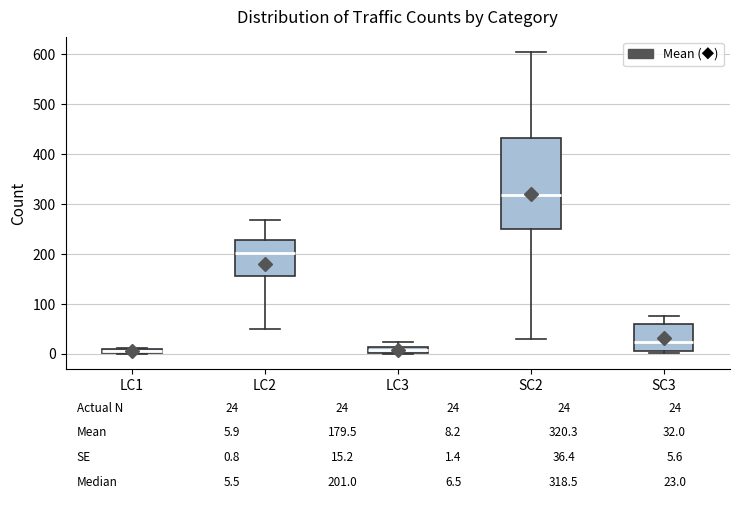

Which box has the highest median line?

SC2